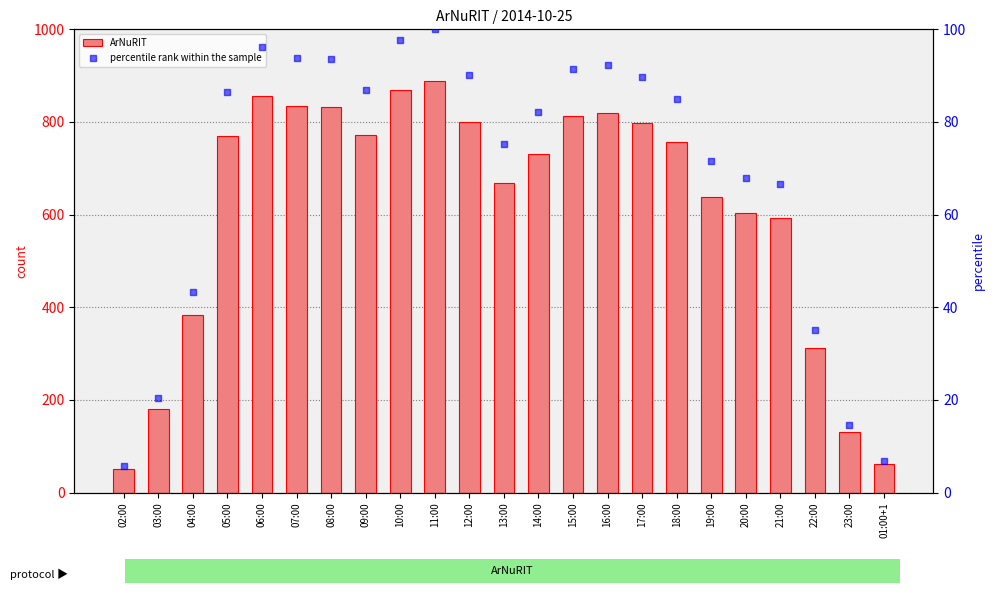

Which series has the largest total across all categories?

ArNuRIT